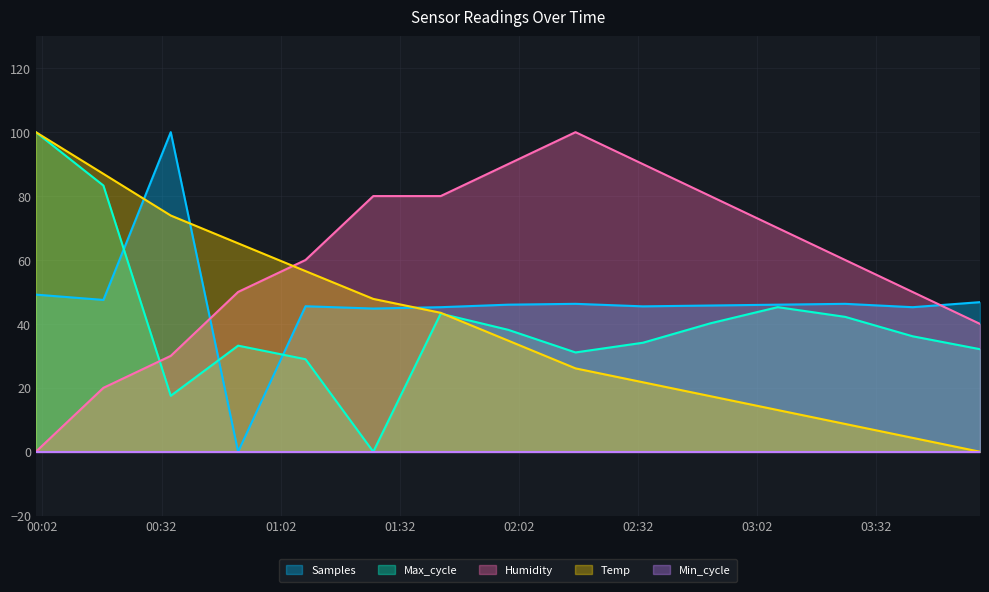

Which series has the widest spread of values?

Samples